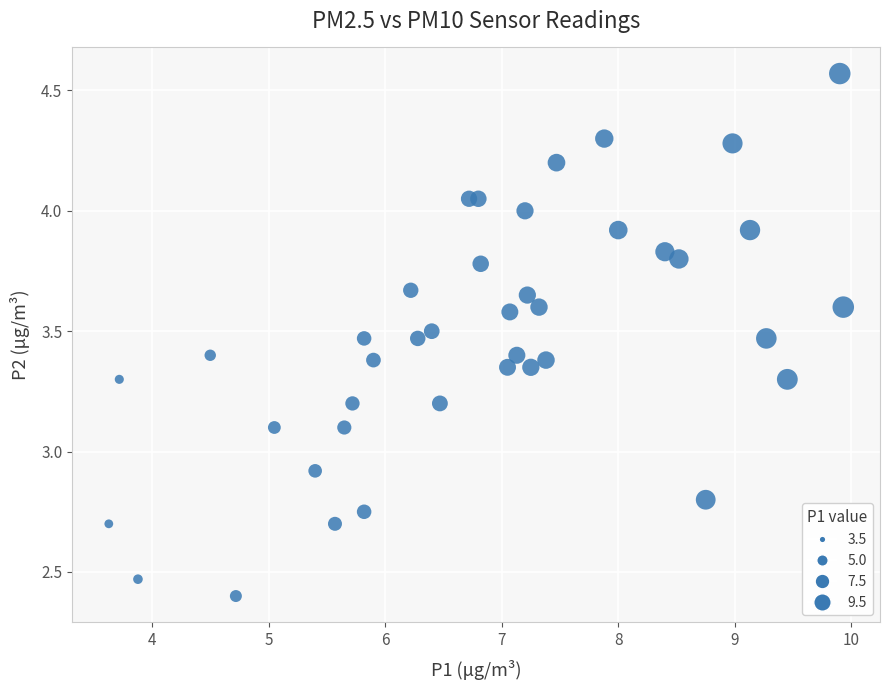

What is the range of X values (max minus min)?

6.3